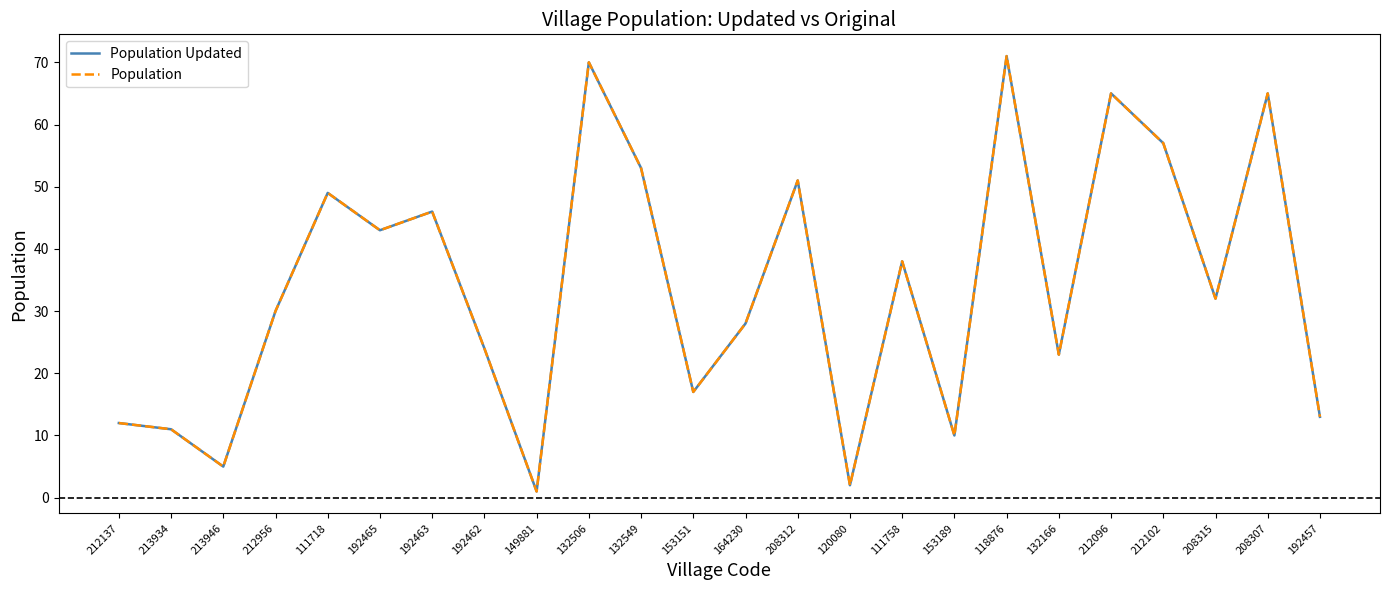

Which has a higher value, 132166 or 212102?

212102